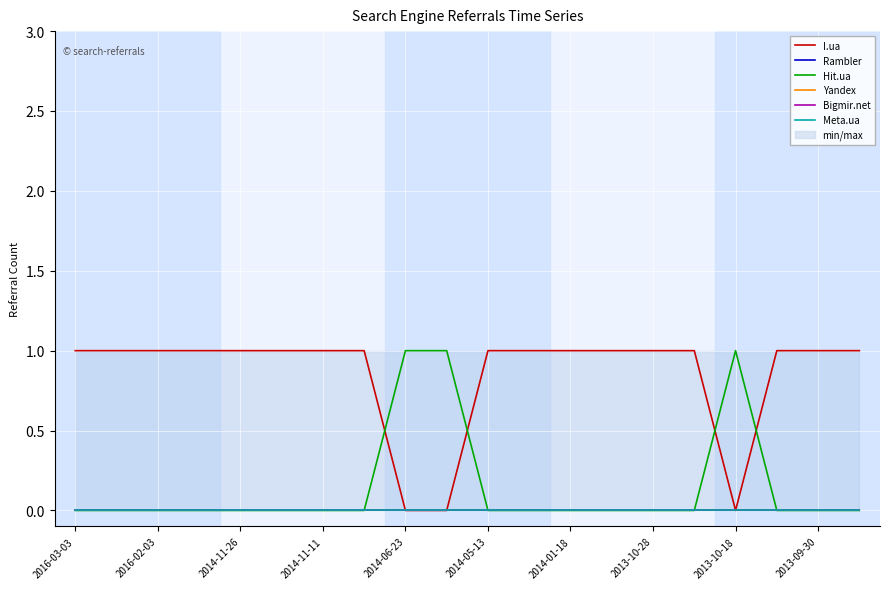

What is the difference between the highest and lowest values at 2014-05-13?

1